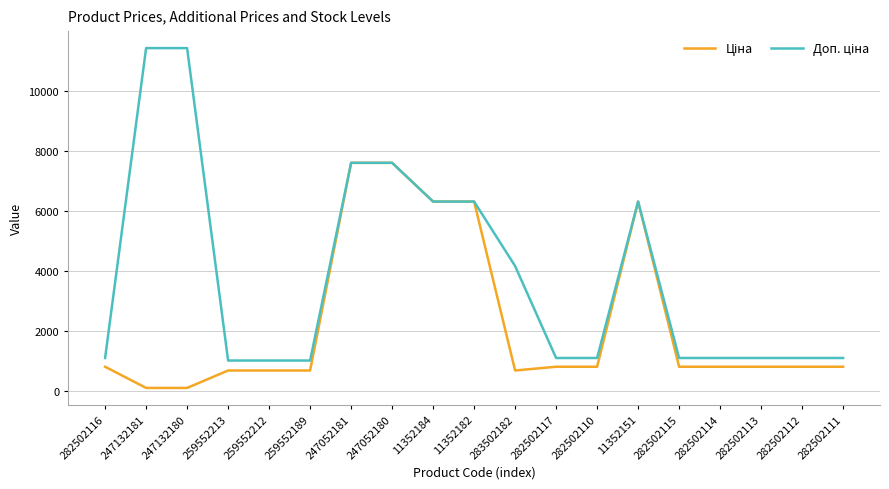

What is the total value across all series at 11352184?

12617.5